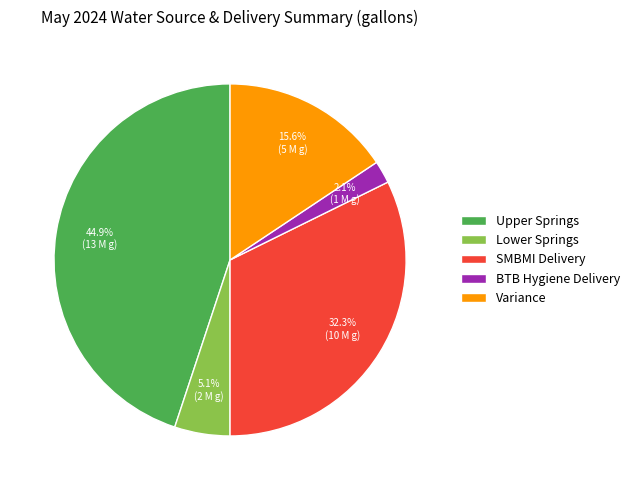

True or false: SMBMI Delivery accounts for 41% of the total.

False